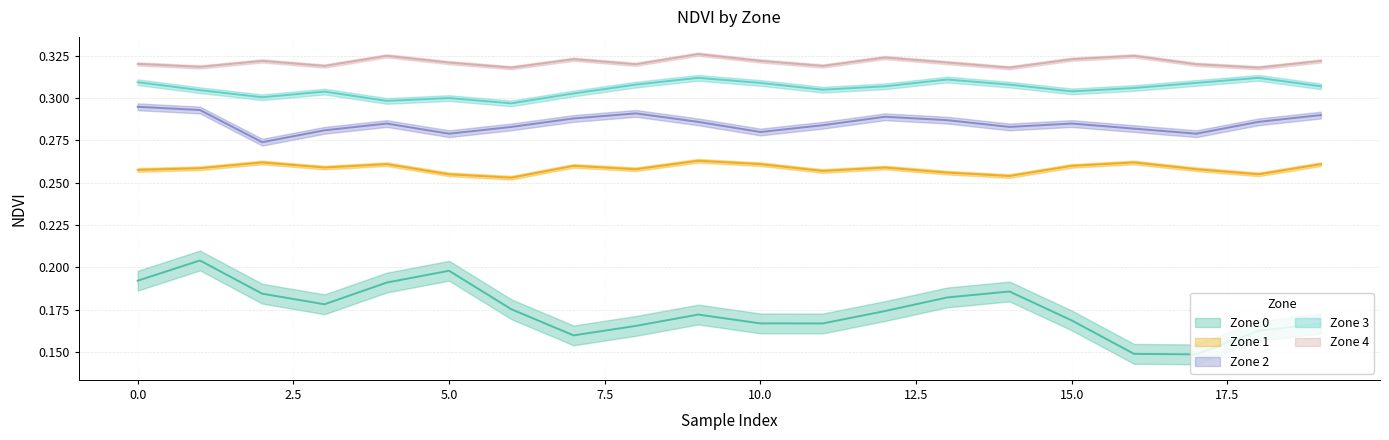

What is the average value of the Zone 3 series?

0.3